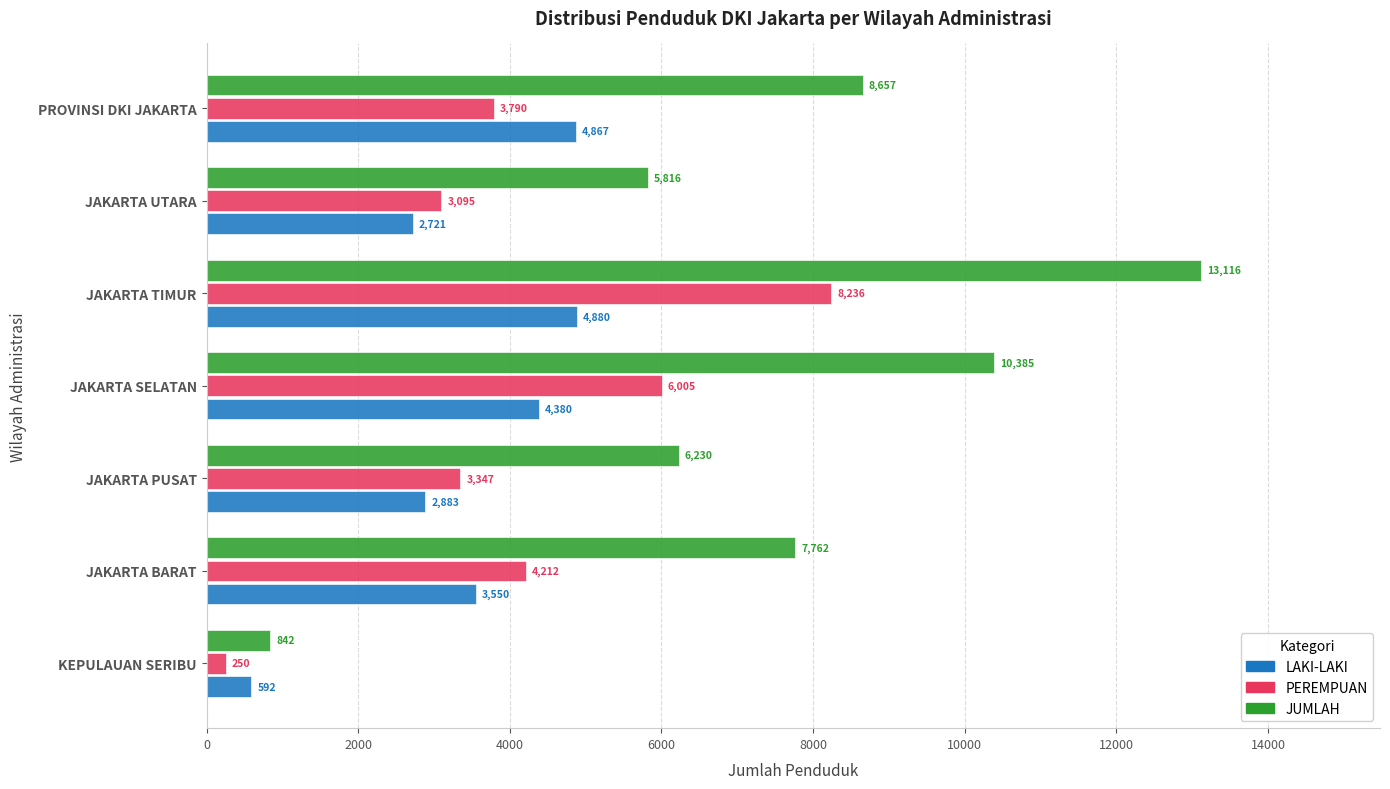

What is the difference between the second highest and second lowest values in the JUMLAH series?

4569